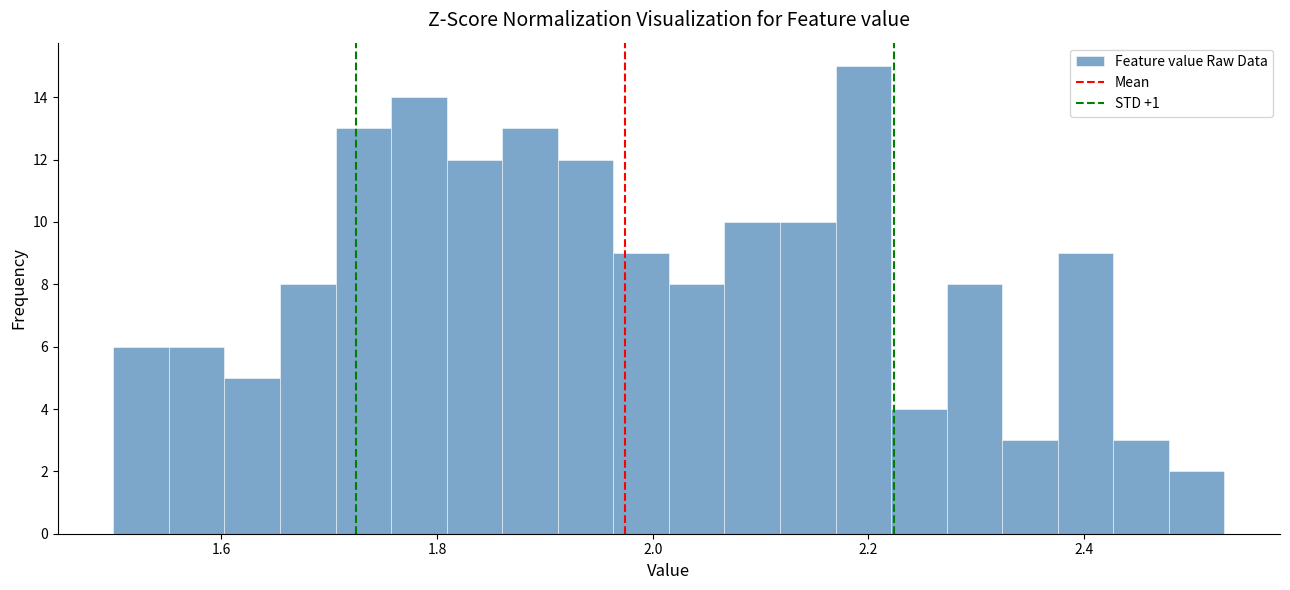

Read against the x-axis, roughly where is the centre of the tallest bar?

2.20